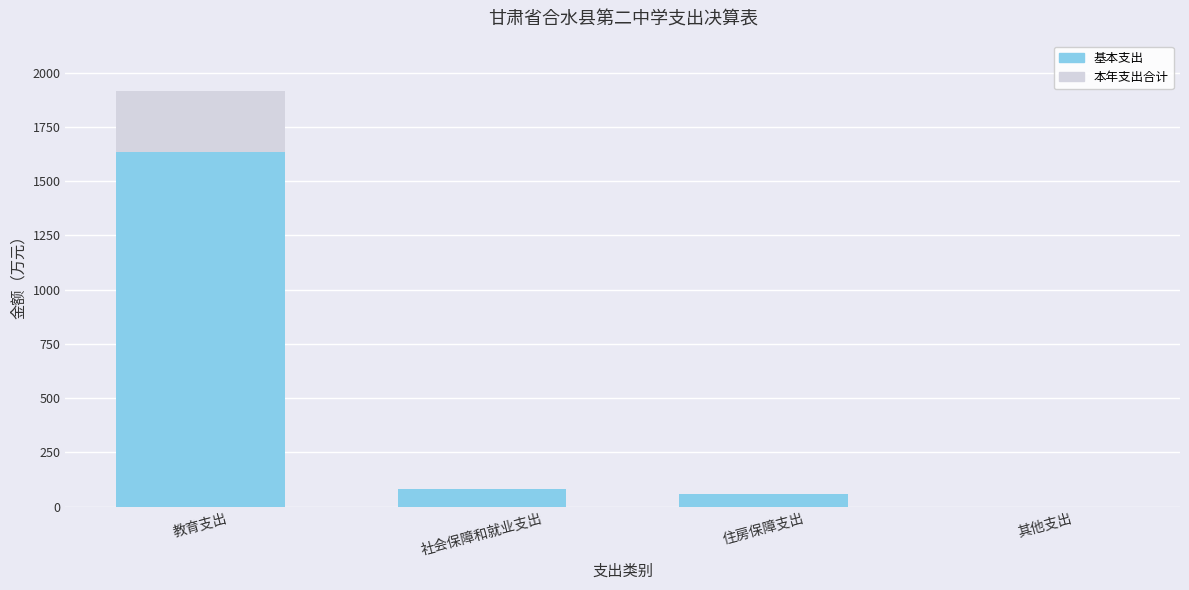

What is the difference between the 基本支出 values at 住房保障支出 and 教育支出?

1579.2